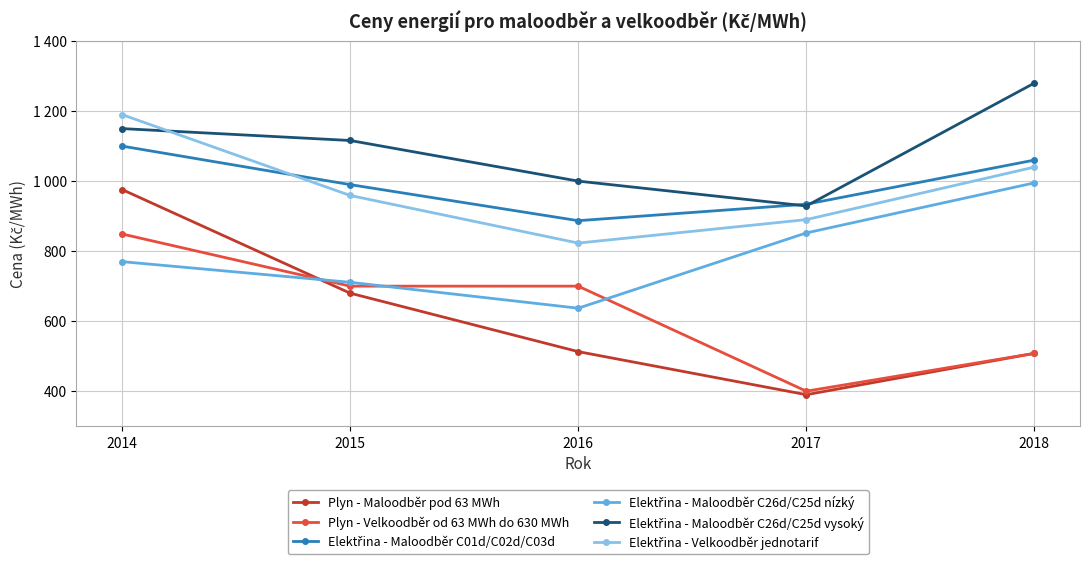

Reading left to right, list all the values displayed in this chart.

Plyn - Maloodběr pod 63 MWh: 2014=976	2015=680	2016=513	2017=390	2018=508
Plyn - Velkoodběr od 63 MWh do 630 MWh: 2014=849	2015=700	2016=700	2017=400	2018=508
Elektřina - Maloodběr C01d/C02d/C03d: 2014=1100	2015=990	2016=887	2017=934	2018=1060
Elektřina - Maloodběr C26d/C25d nízký: 2014=770	2015=711	2016=637	2017=852	2018=995
Elektřina - Maloodběr C26d/C25d vysoký: 2014=1150	2015=1116	2016=1000	2017=929	2018=1280
Elektřina - Velkoodběr jednotarif: 2014=1190	2015=959	2016=823	2017=890	2018=1040